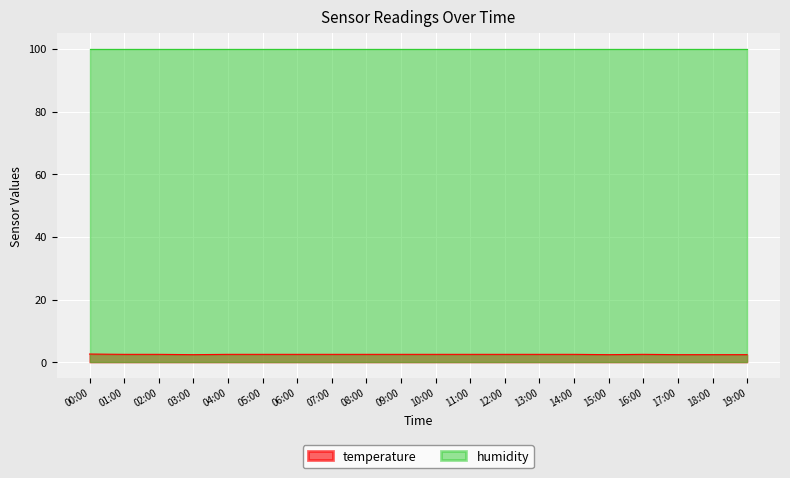

What position from the left is 08:00?

9